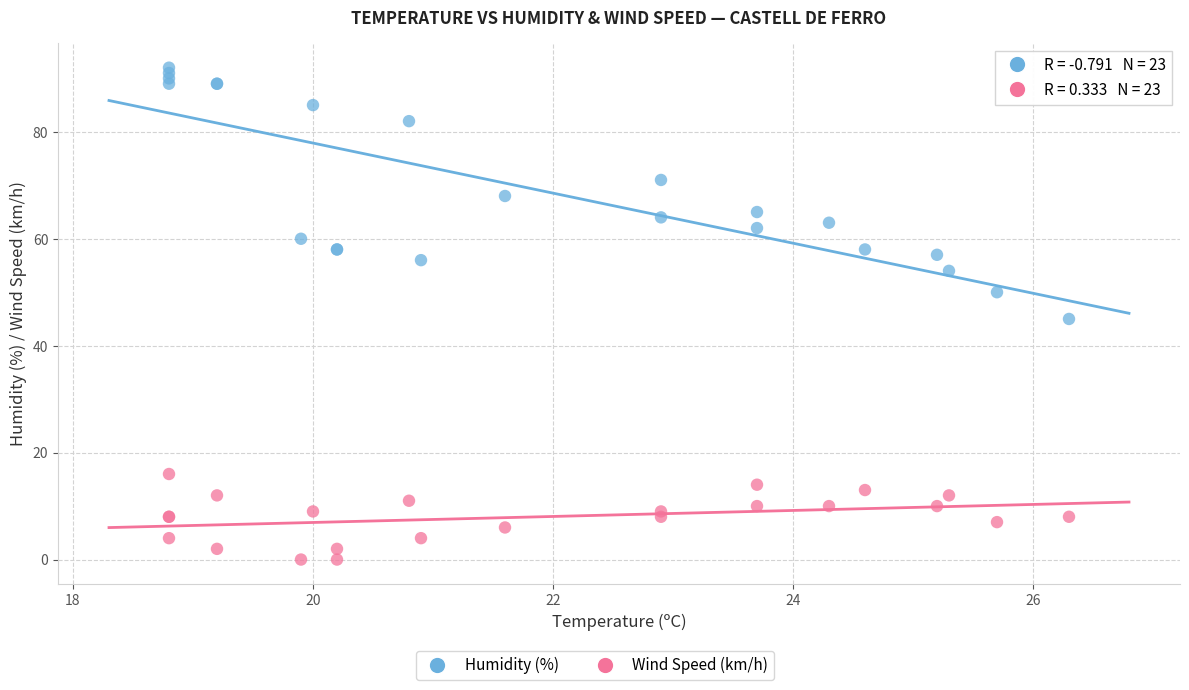

Which series contains the lowest Y value?

Wind Speed (km/h)